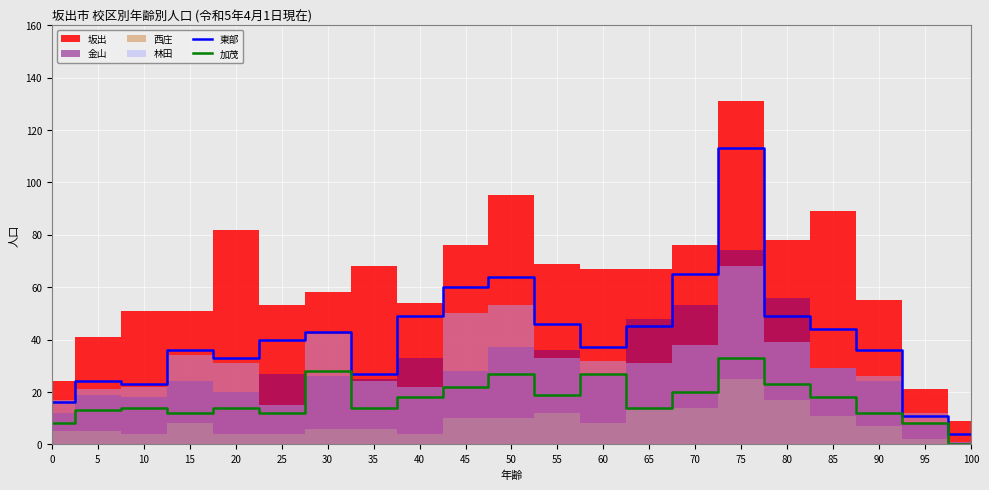

True or false: 加茂 and 東部 cross at least once.

False